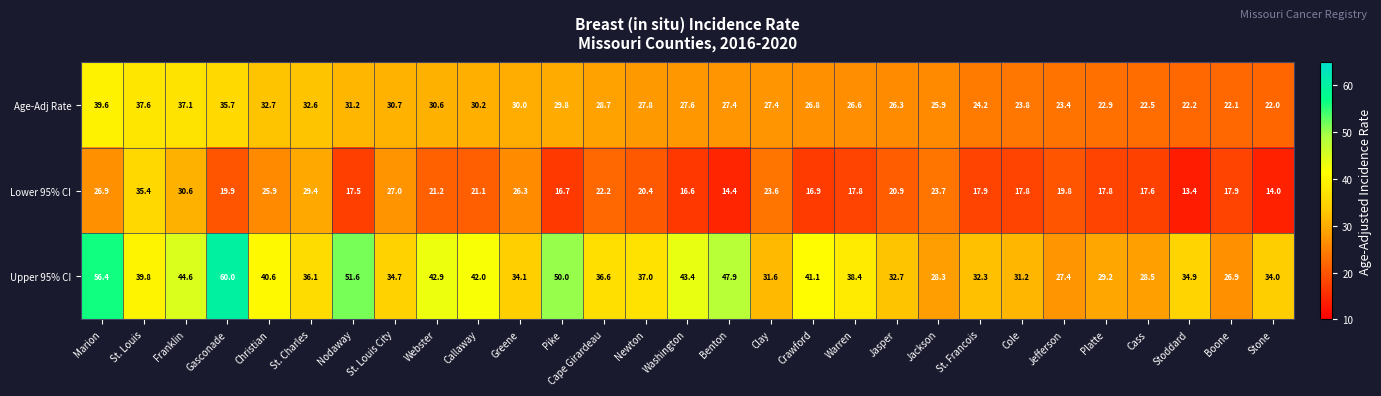

Rank the series by their average value, from highest to lowest.

Upper 95% CI, Age-Adj Rate, Lower 95% CI